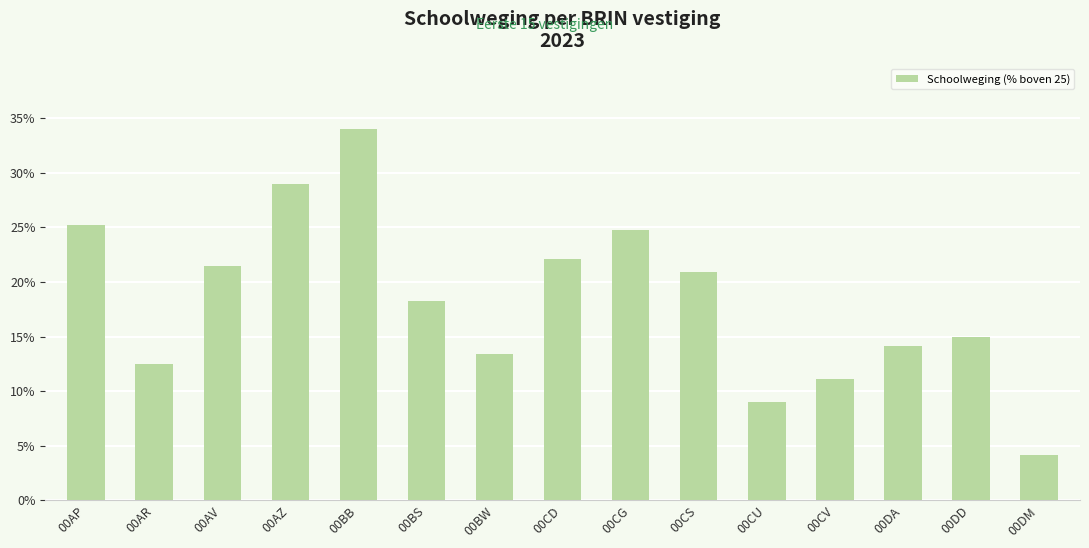

Rank the categories by value from lowest to highest.

00DM, 00CU, 00CV, 00AR, 00BW, 00DA, 00DD, 00BS, 00CS, 00AV, 00CD, 00CG, 00AP, 00AZ, 00BB